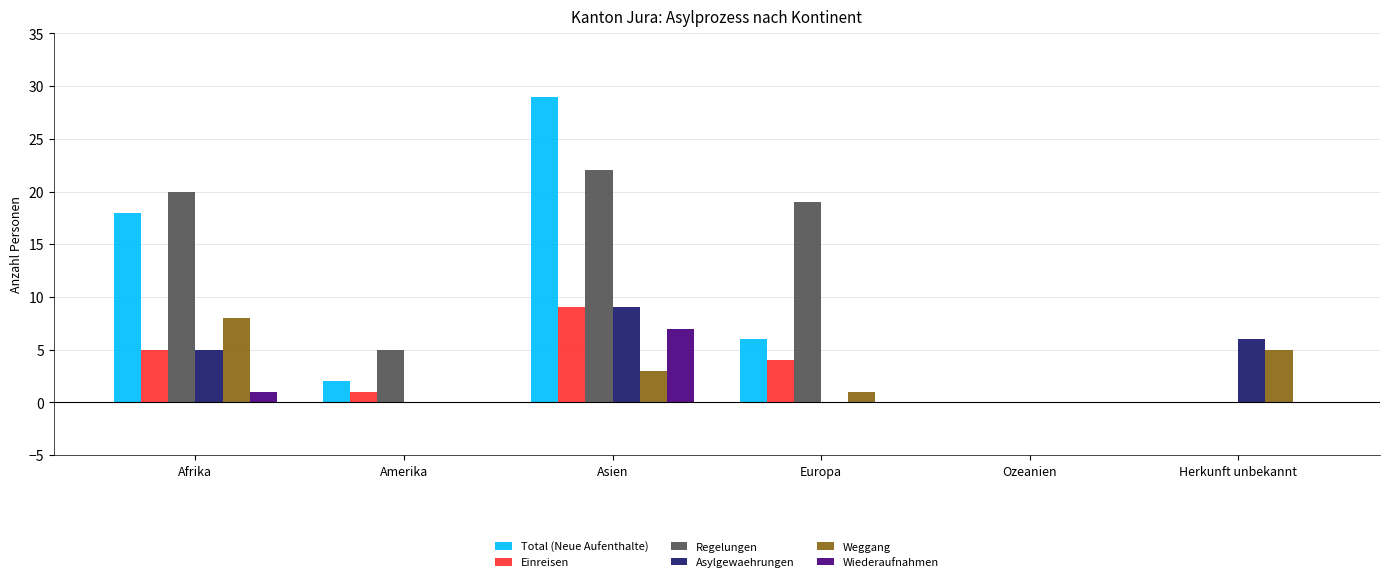

What is the maximum value for Einreisen?

9